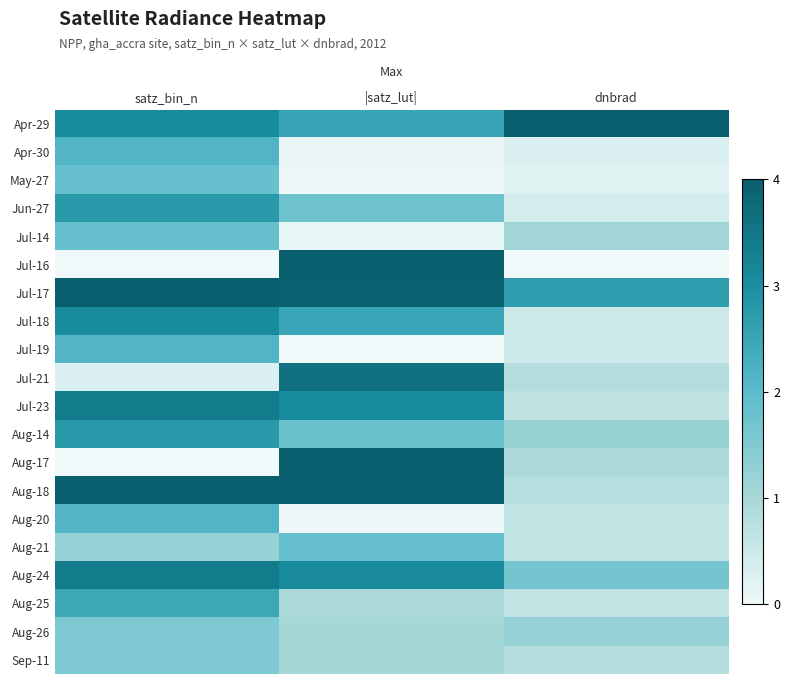

Reading left to right, what are all the values shown in this chart?

Apr-29: satz_bin_n=3.1	|satz_lut|=2.5	dnbrad=4.0
Apr-30: satz_bin_n=2.2	|satz_lut|=0.1	dnbrad=0.3
May-27: satz_bin_n=1.8	|satz_lut|=0.1	dnbrad=0.2
Jun-27: satz_bin_n=2.8	|satz_lut|=1.8	dnbrad=0.4
Jul-14: satz_bin_n=1.8	|satz_lut|=0.1	dnbrad=1.1
Jul-16: satz_bin_n=0.0	|satz_lut|=4.0	dnbrad=0.0
Jul-17: satz_bin_n=4.0	|satz_lut|=4.0	dnbrad=2.7
Jul-18: satz_bin_n=3.1	|satz_lut|=2.5	dnbrad=0.5
Jul-19: satz_bin_n=2.2	|satz_lut|=0.0	dnbrad=0.5
Jul-21: satz_bin_n=0.3	|satz_lut|=3.6	dnbrad=0.8
Jul-23: satz_bin_n=3.4	|satz_lut|=3.1	dnbrad=0.7
Aug-14: satz_bin_n=2.8	|satz_lut|=1.8	dnbrad=1.2
Aug-17: satz_bin_n=0.0	|satz_lut|=4.0	dnbrad=0.9
Aug-18: satz_bin_n=4.0	|satz_lut|=4.0	dnbrad=0.8
Aug-20: satz_bin_n=2.2	|satz_lut|=0.0	dnbrad=0.7
Aug-21: satz_bin_n=1.2	|satz_lut|=1.9	dnbrad=0.7
Aug-24: satz_bin_n=3.4	|satz_lut|=3.1	dnbrad=1.7
Aug-25: satz_bin_n=2.5	|satz_lut|=1.0	dnbrad=0.7
Aug-26: satz_bin_n=1.5	|satz_lut|=1.0	dnbrad=1.2
Sep-11: satz_bin_n=1.5	|satz_lut|=1.0	dnbrad=0.8